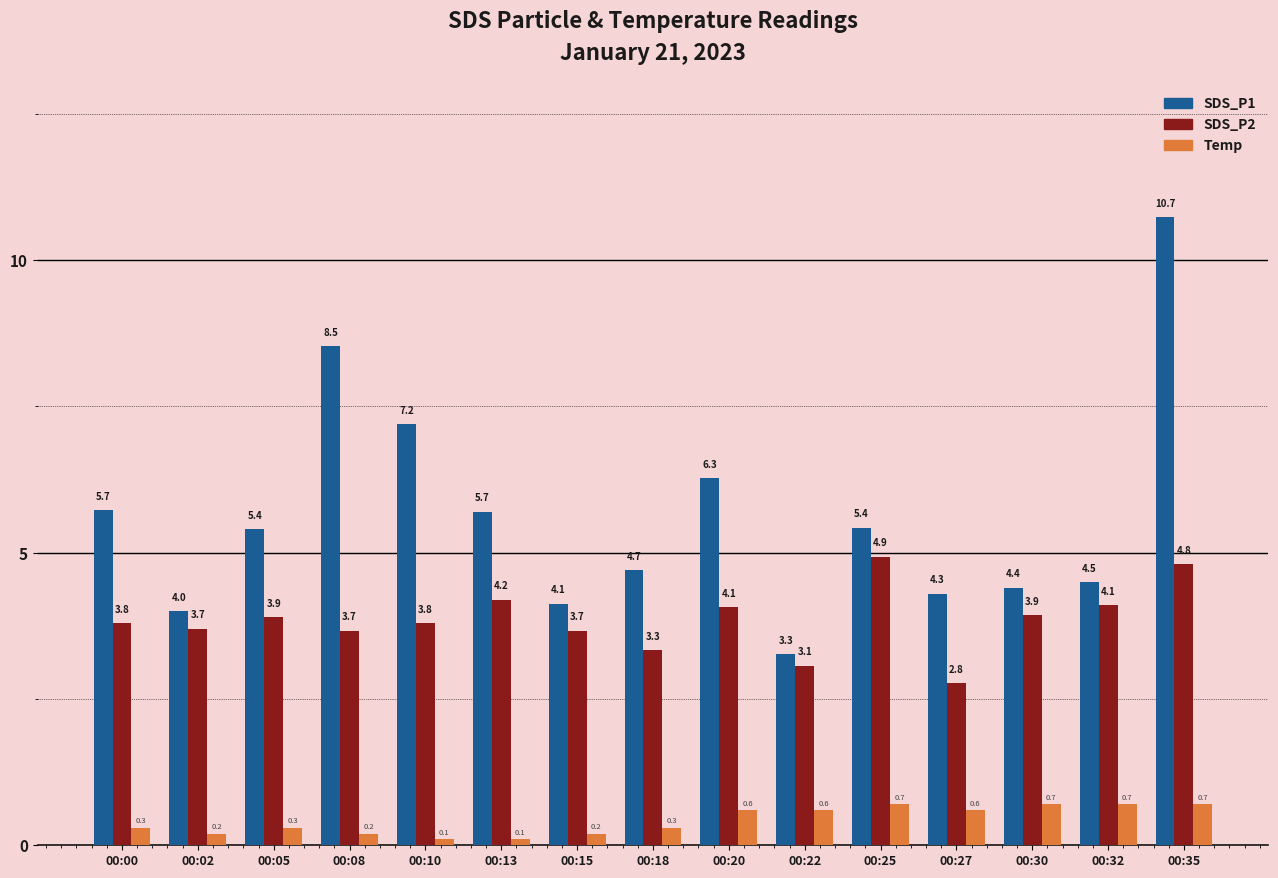

The value of SDS_P2 at 00:32 is 4.1. True or false?

True